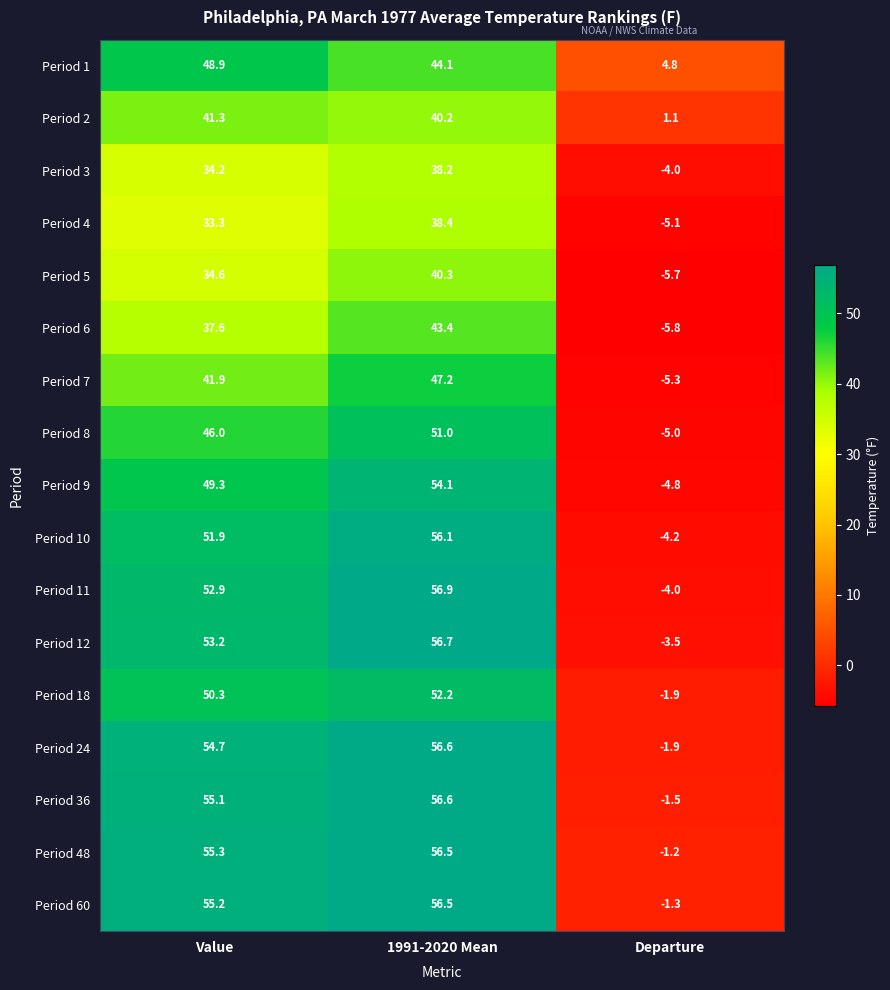

What is the approximate value of Period 18 at Departure?

-1.9